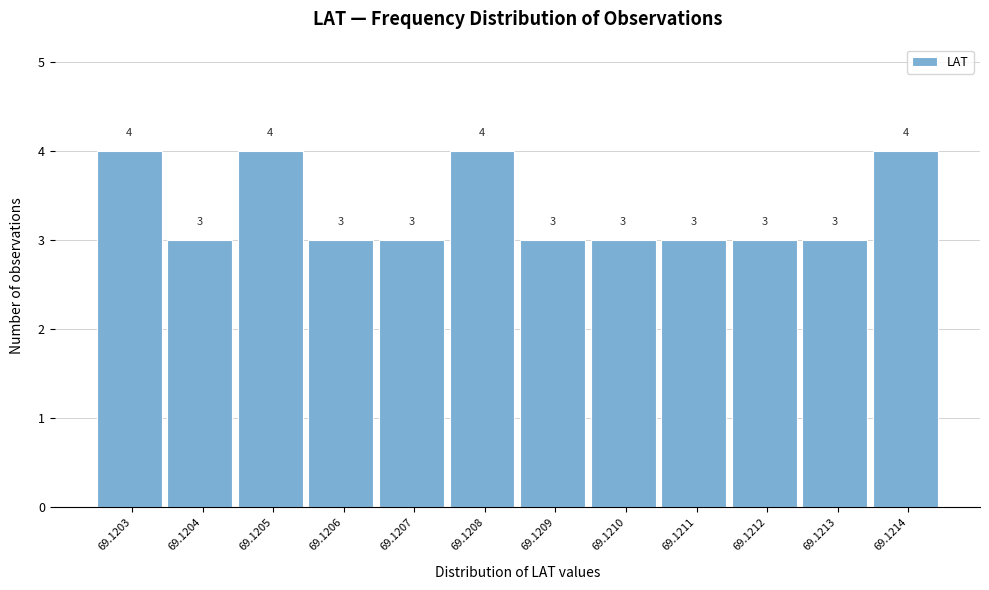

Reading left to right, what are all the values shown in this chart?

4	3	4	3	3	4	3	3	3	3	3	4